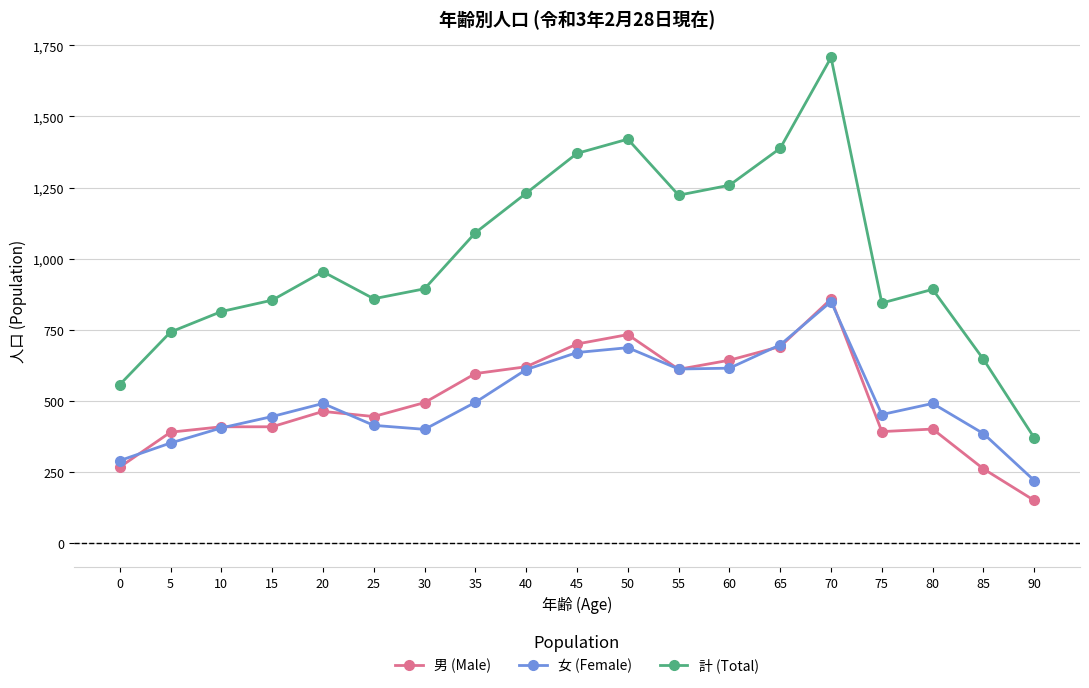

Does the chart have visible grid lines?

Yes